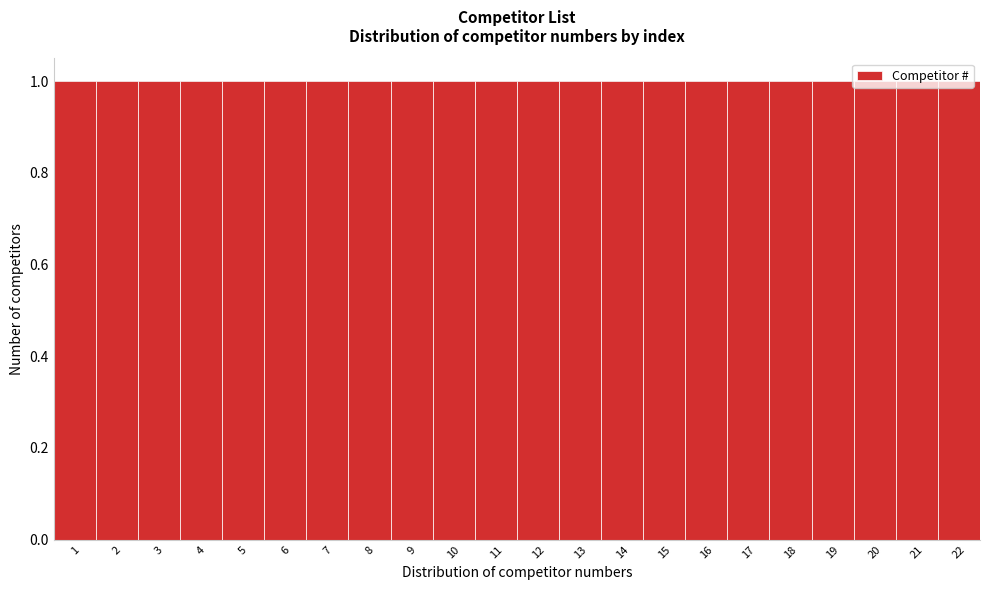

Reading left to right, transcribe this chart: for each bar, give the range it covers on the x-axis and its height. The values are not printed on the chart, so give them approximately, as read against the axis.

0.5 to 1.5: 1
1.5 to 2.5: 1
2.5 to 3.5: 1
3.5 to 4.5: 1
4.5 to 5.5: 1
5.5 to 6.5: 1
6.5 to 7.5: 1
7.5 to 8.5: 1
8.5 to 9.5: 1
9.5 to 10.5: 1
10.5 to 11.5: 1
11.5 to 12.5: 1
12.5 to 13.5: 1
13.5 to 14.5: 1
14.5 to 15.5: 1
15.5 to 16.5: 1
16.5 to 17.5: 1
17.5 to 18.5: 1
18.5 to 19.5: 1
19.5 to 20.5: 1
20.5 to 21.5: 1
21.5 to 22.5: 1